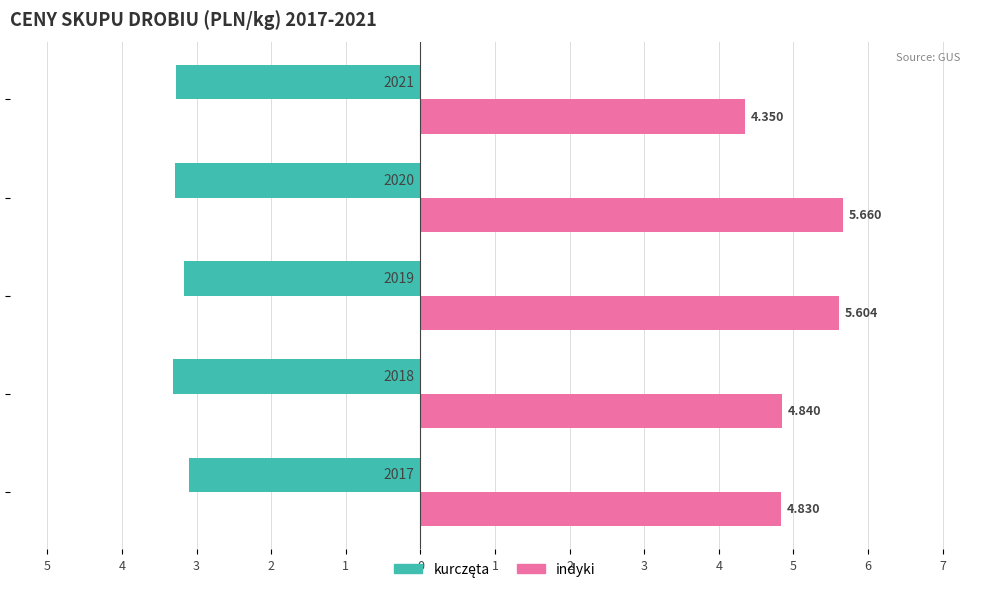

How many bars are there in each group?

2